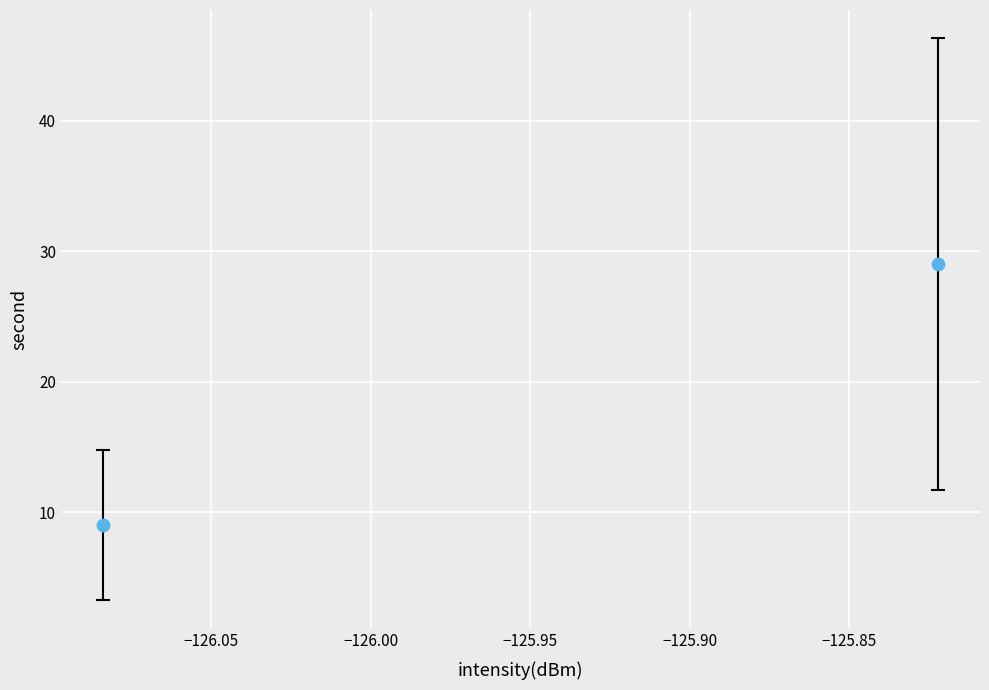

What is the range of Y values (max minus min)?

20